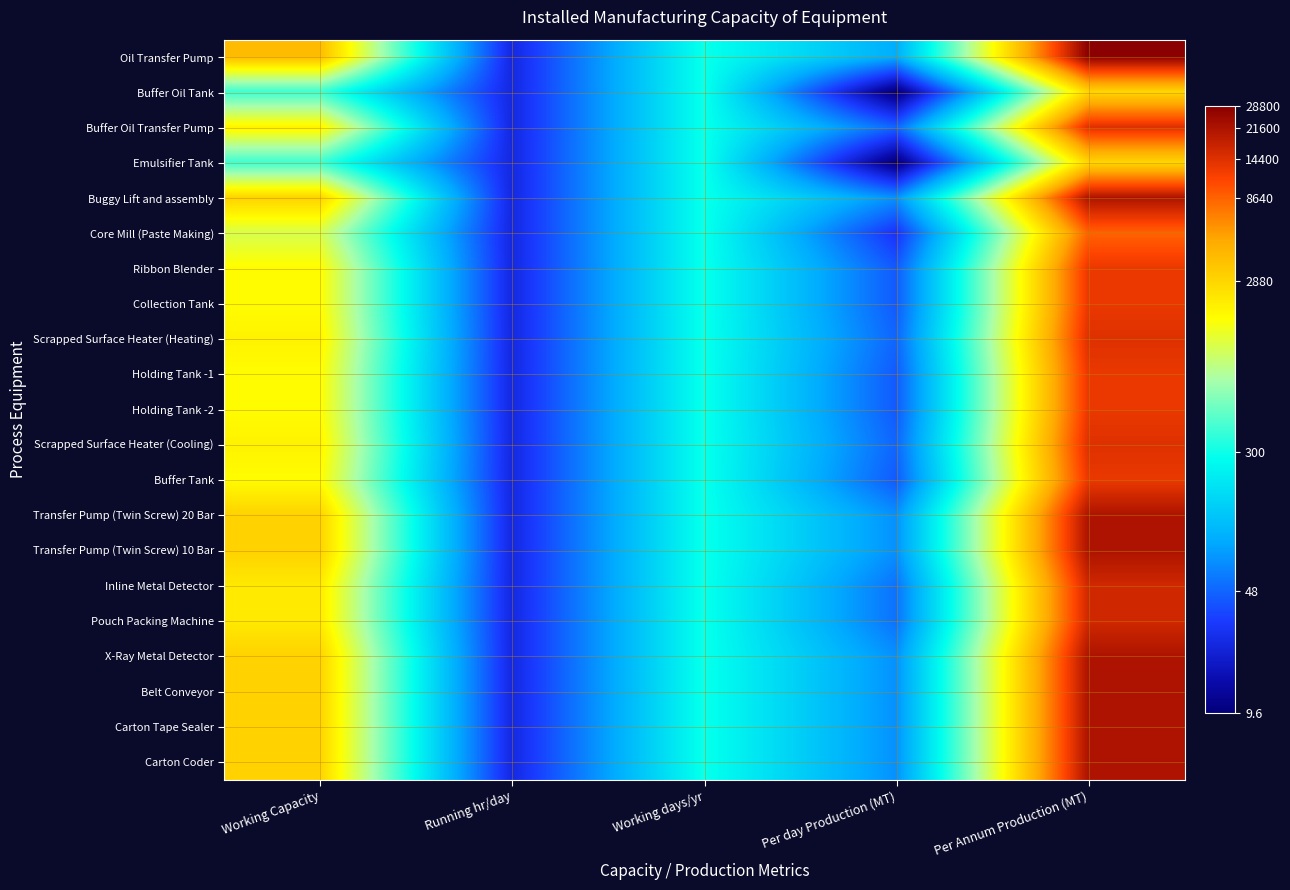

At how many categories does at least one series exceed 1?

5